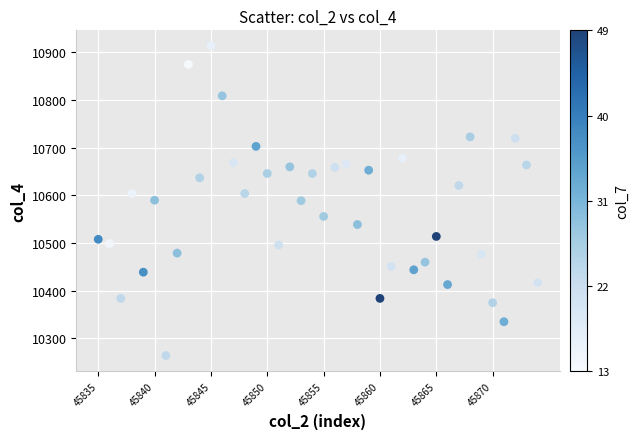

What is the range of Y values (max minus min)?

650